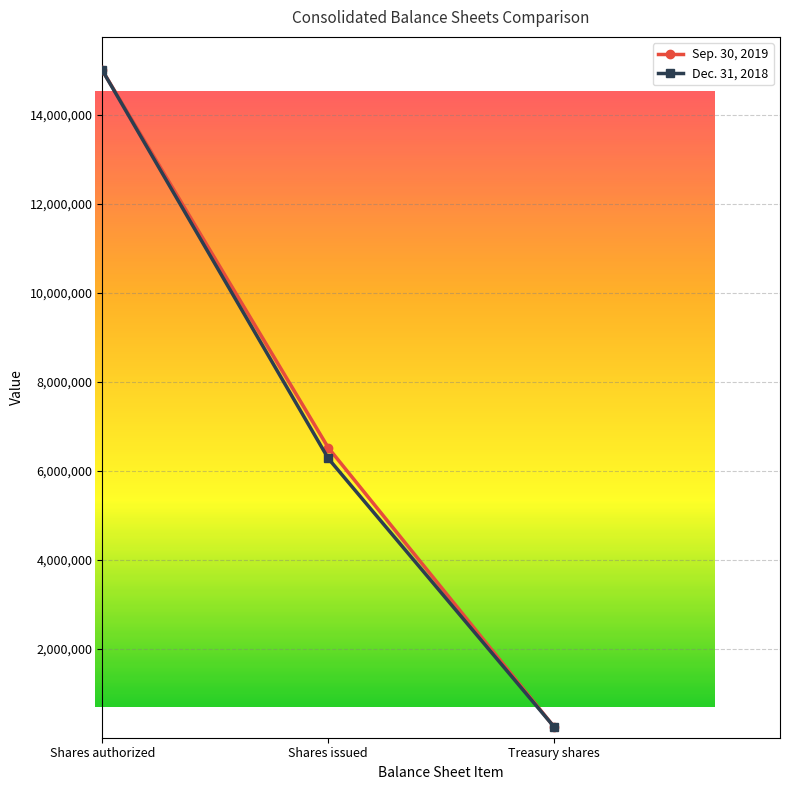

True or false: Sep. 30, 2019 and Dec. 31, 2018 cross at least once.

False